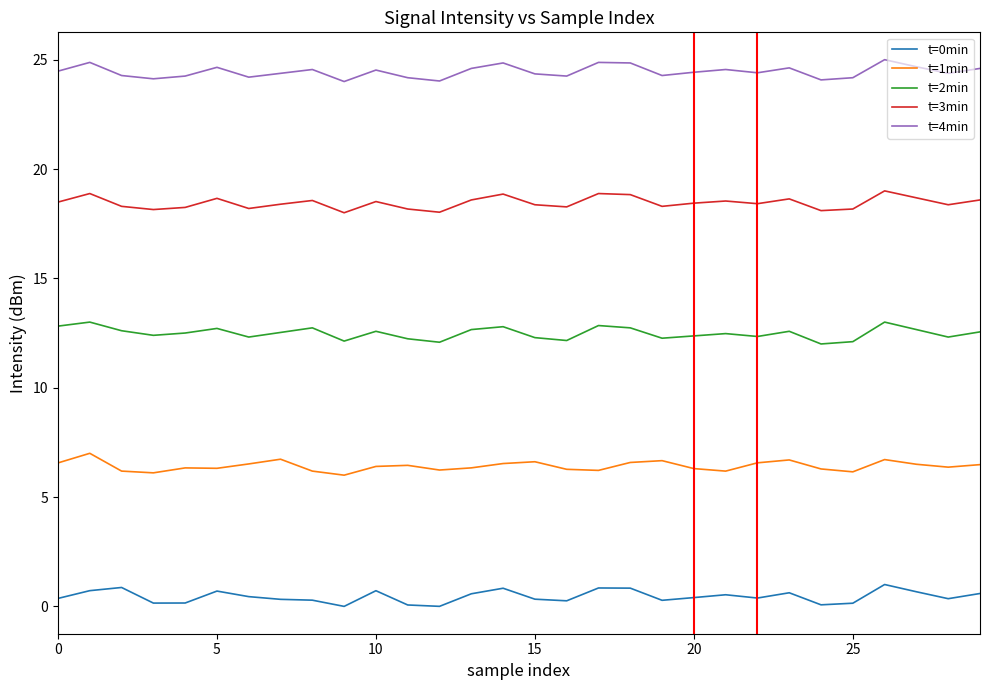

What is the difference between the maximum and minimum values in the t=2min series?

1.0